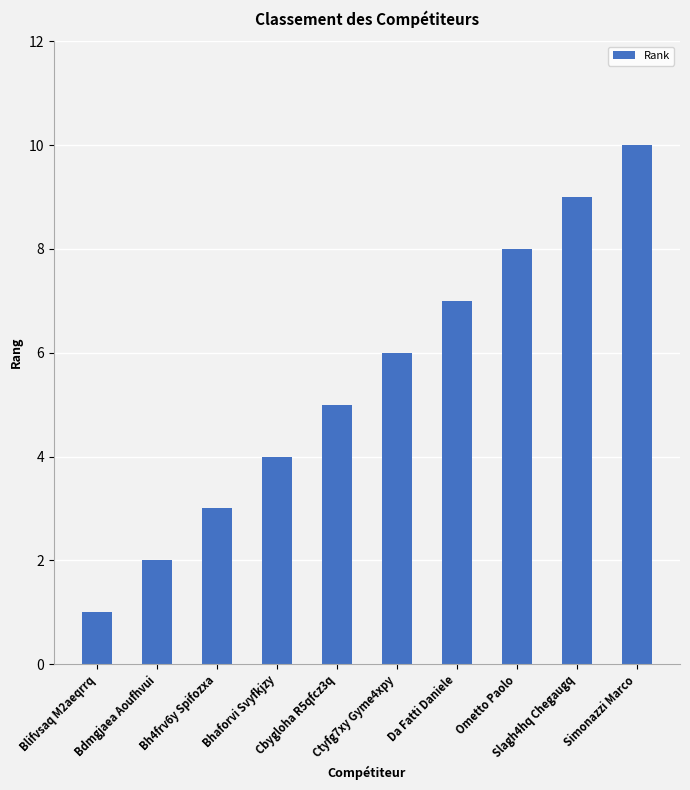

What is the difference between the values at Ctyfg7xy Gyme4xpy and Ometto Paolo?

2